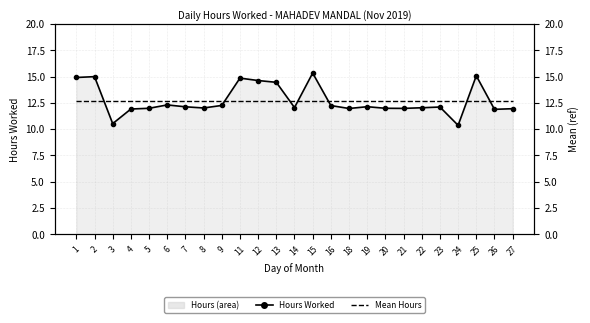

At which label is Mean Hours closest to 12?

1